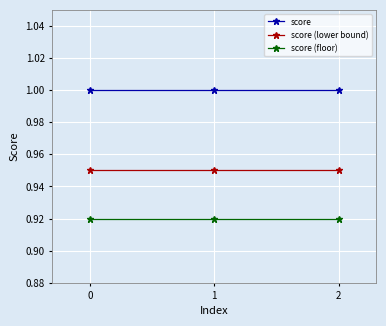

List the series in order of their peak value, highest first.

score, score (lower bound), score (floor)